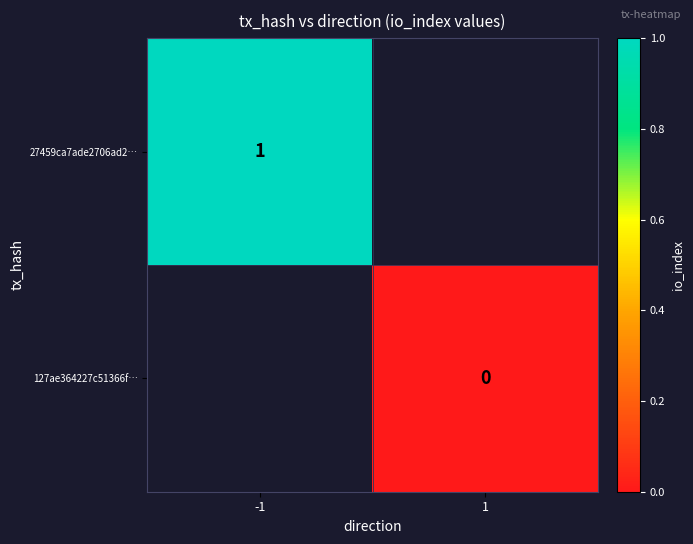

How many data points does each series have?

2